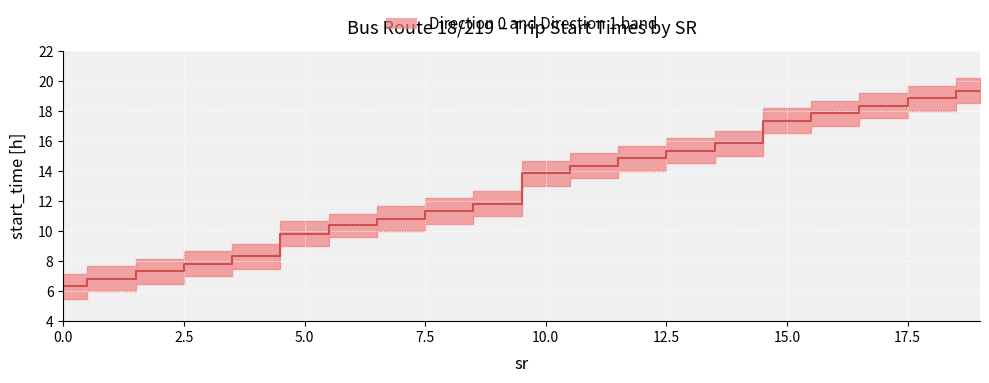

How many values exceed 13?

10